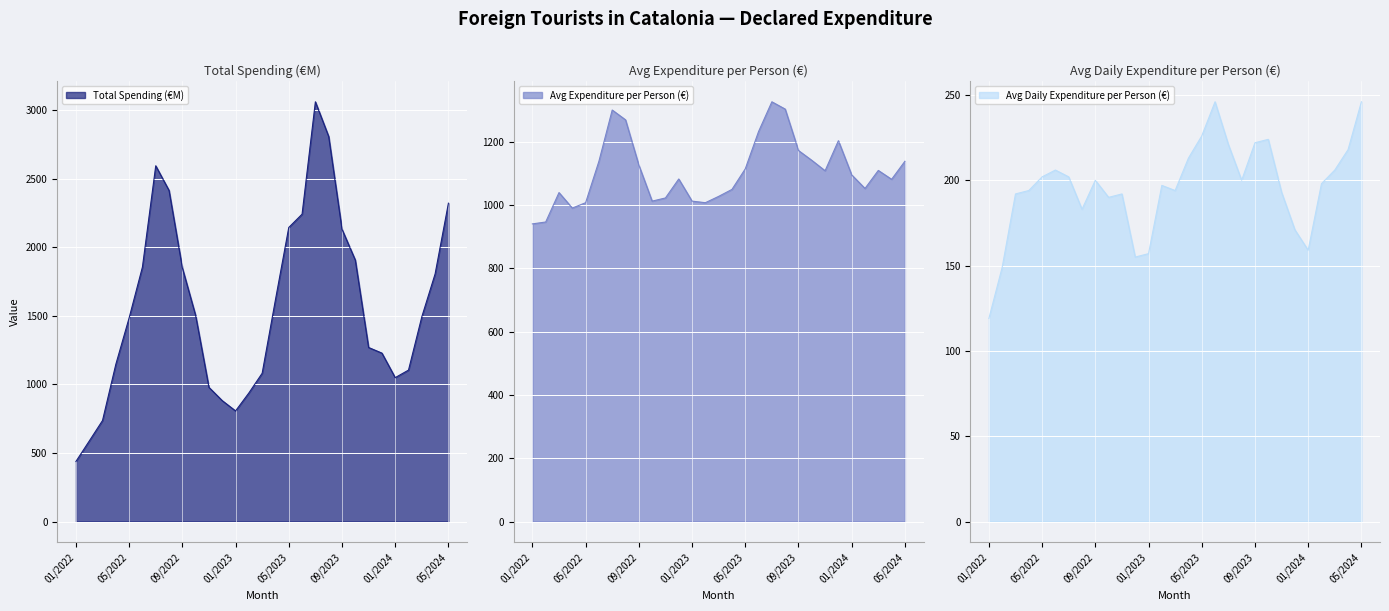

What is the lowest value of the Total spending (€M) series?

438